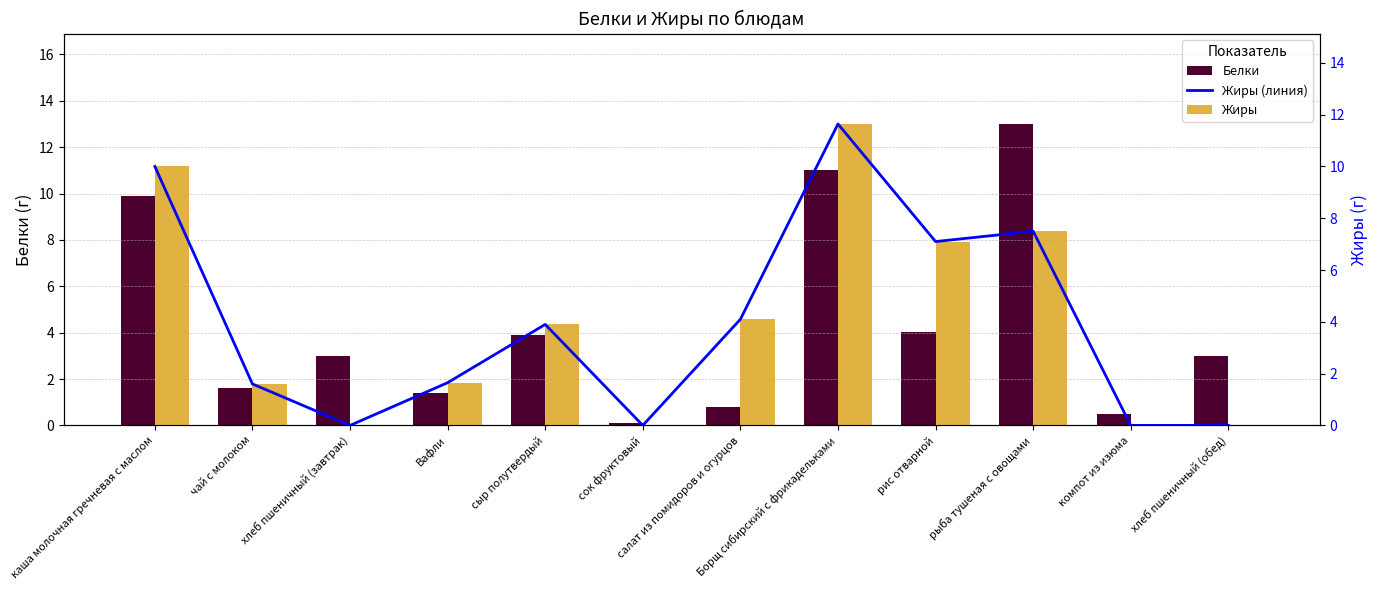

How many data points does each series have?

12